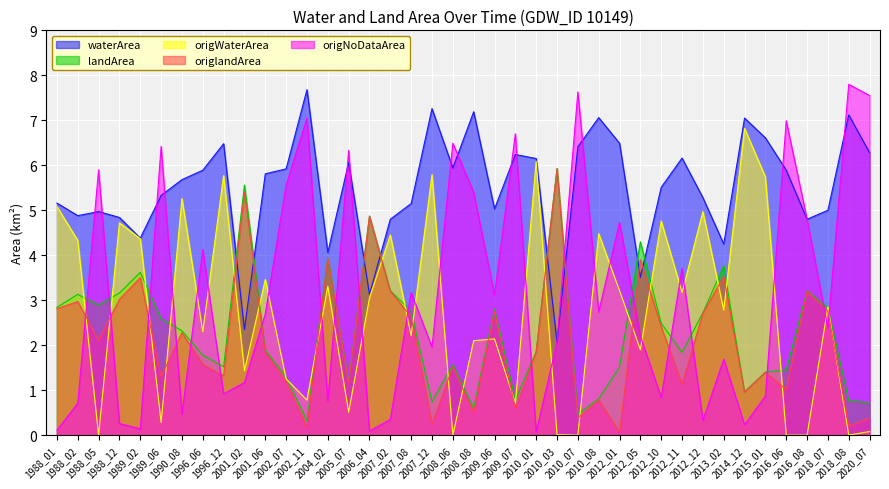

How many data points in waterArea are above 5?

27